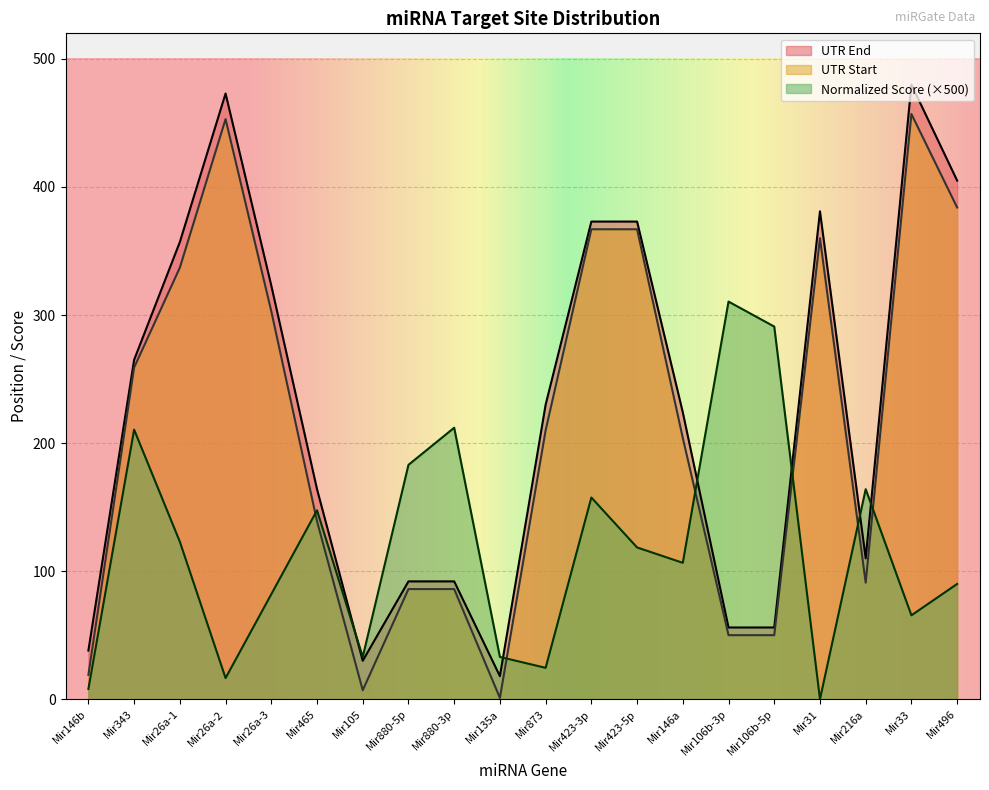

At which category is the sum across all series the highest?

Mir33